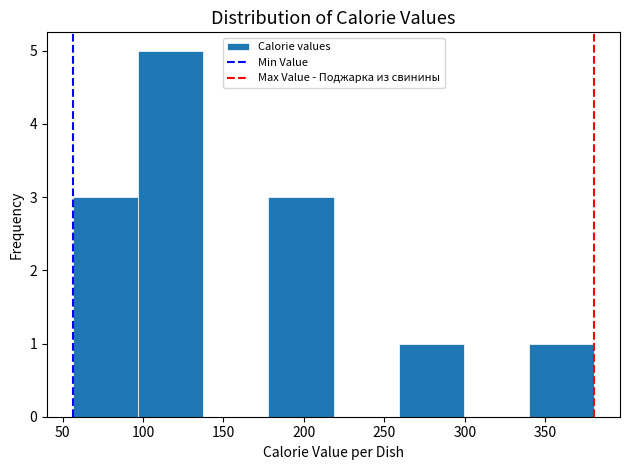

Reading left to right, transcribe this chart: for each bar, give the range it covers on the x-axis and its height. Neither the bar edges nor the heights are printed on the chart, so give them approximately, as read against the axes.

55 to 95: 3
95 to 135: 5
135 to 180: 0
180 to 220: 3
220 to 260: 0
260 to 300: 1
300 to 340: 0
340 to 380: 1